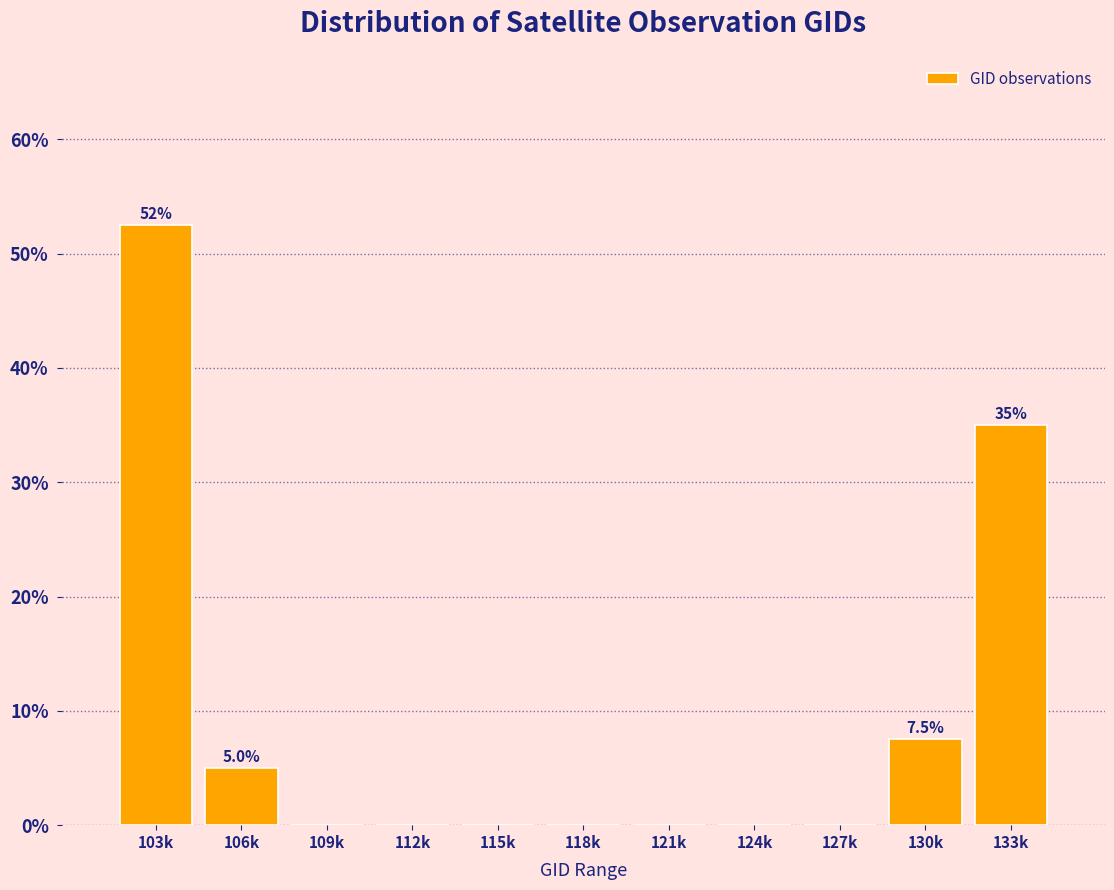

Reading left to right, list all the values displayed in this chart.

103k=52.5	106k=5.0	109k=0.0	112k=0.0	115k=0.0	118k=0.0	121k=0.0	124k=0.0	127k=0.0	130k=7.5	133k=35.0